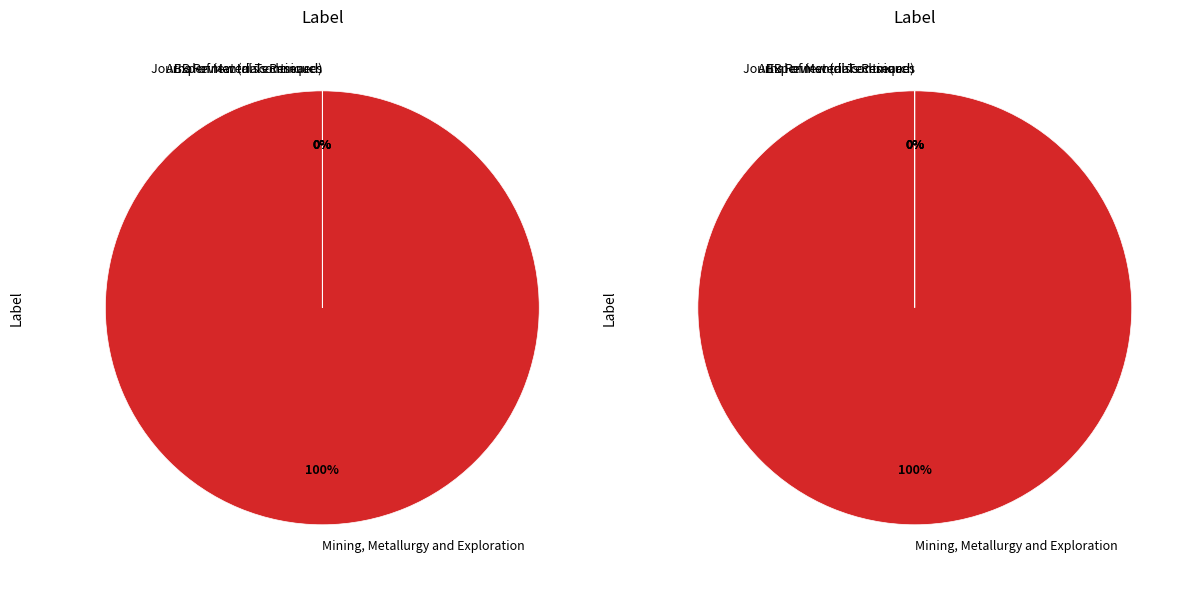

To the nearest percent, what is the difference between the Mining, Metallurgy and Exploration and Experimental Techniques slice percentages?

100%